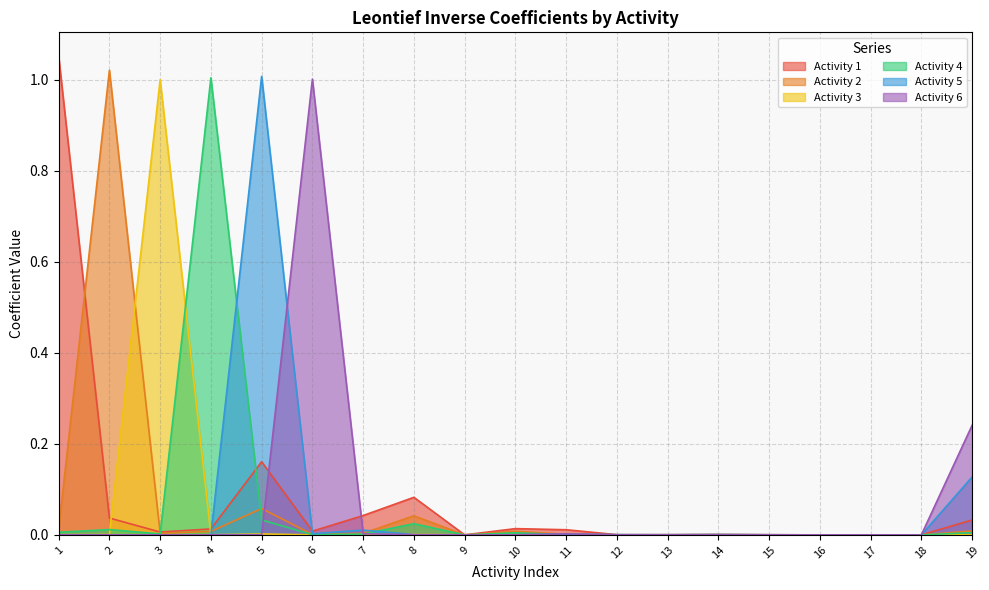

Where do Activity 3 and Activity 4 first cross each other?

2 and 3